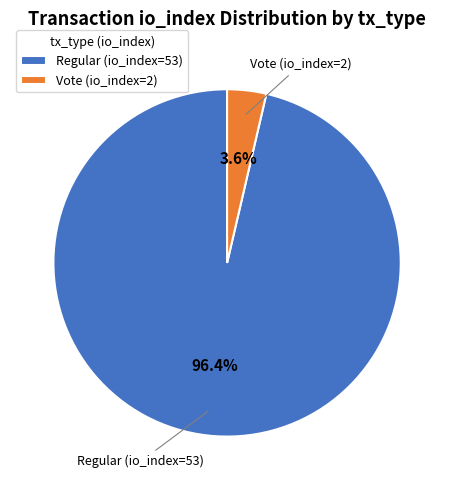

What percentage is the Regular (io_index=53) slice, to the nearest percent?

96%